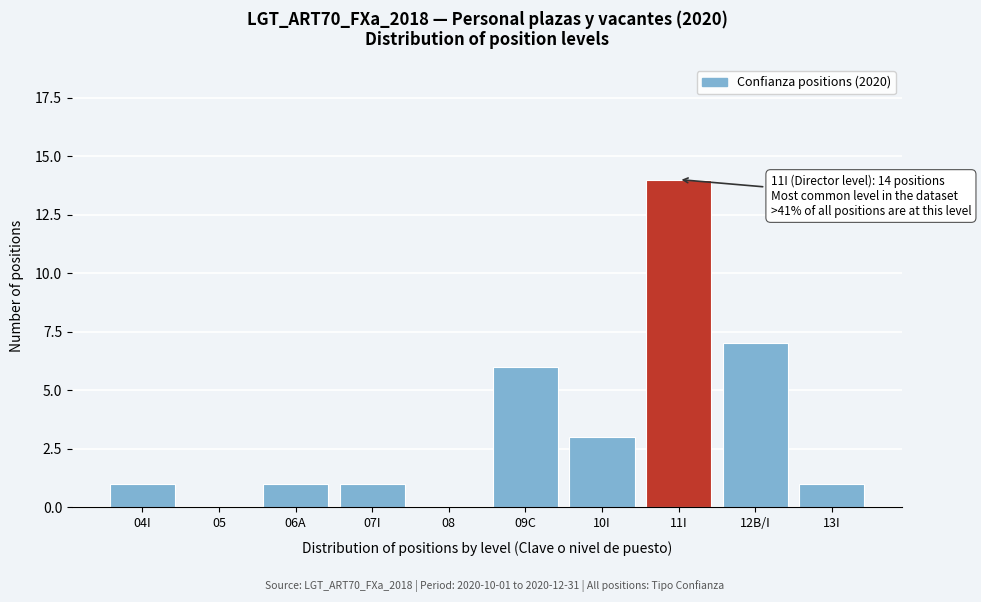

Reading left to right, list all the values displayed in this chart.

04I=1	05=0	06A=1	07I=1	08=0	09C=6	10I=3	11I=14	12B/I=7	13I=1